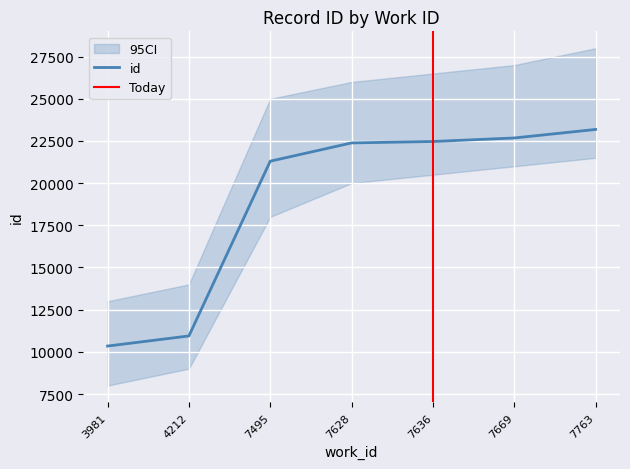

List the labels in order of value, smallest first.

3981, 4212, 7495, 7628, 7636, 7669, 7763